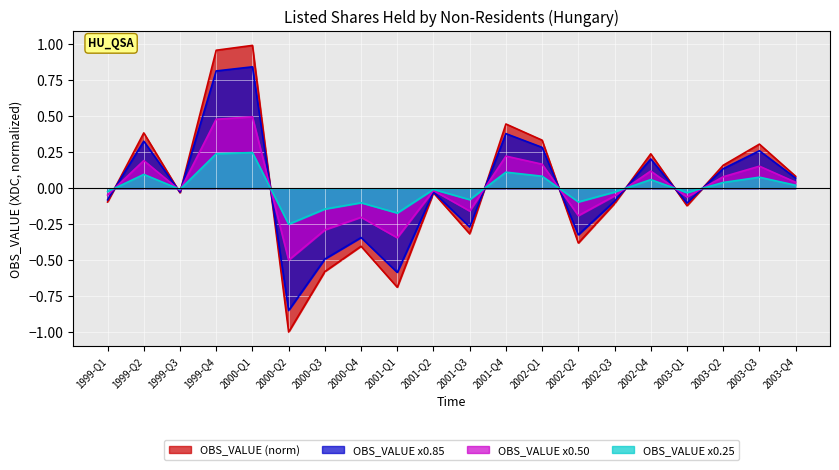

Rank the categories by value from lowest to highest.

2000-Q2, 2001-Q1, 2000-Q3, 2000-Q4, 2002-Q2, 2001-Q3, 2003-Q1, 2002-Q3, 1999-Q1, 2001-Q2, 1999-Q3, 2003-Q4, 2003-Q2, 2002-Q4, 2003-Q3, 2002-Q1, 1999-Q2, 2001-Q4, 1999-Q4, 2000-Q1